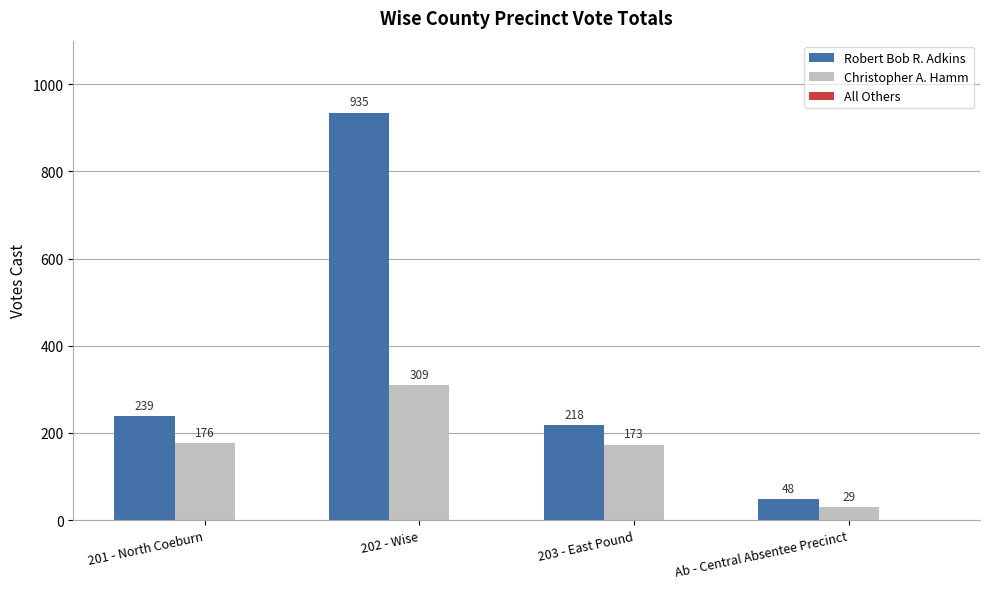

List the series in order of their overall mean, highest first.

Robert Bob R. Adkins, Christopher A. Hamm